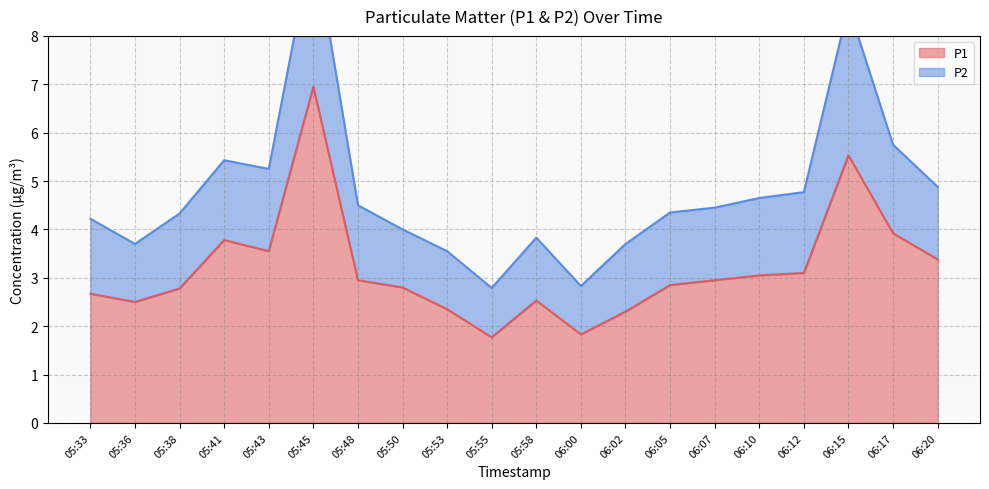

What is the difference between the second highest and minimum values?

3.8